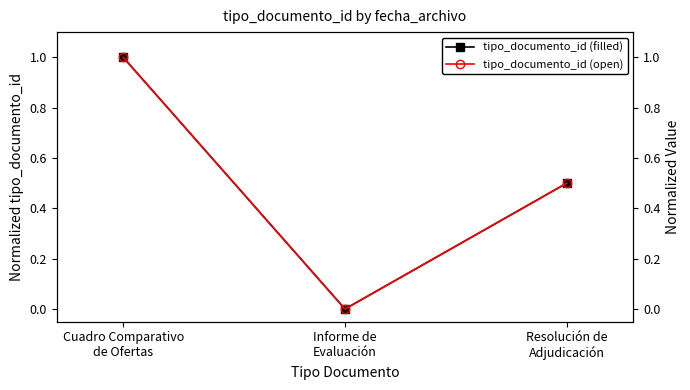

List the series in order of their peak value, lowest first.

tipo_documento_id (filled), tipo_documento_id (open)